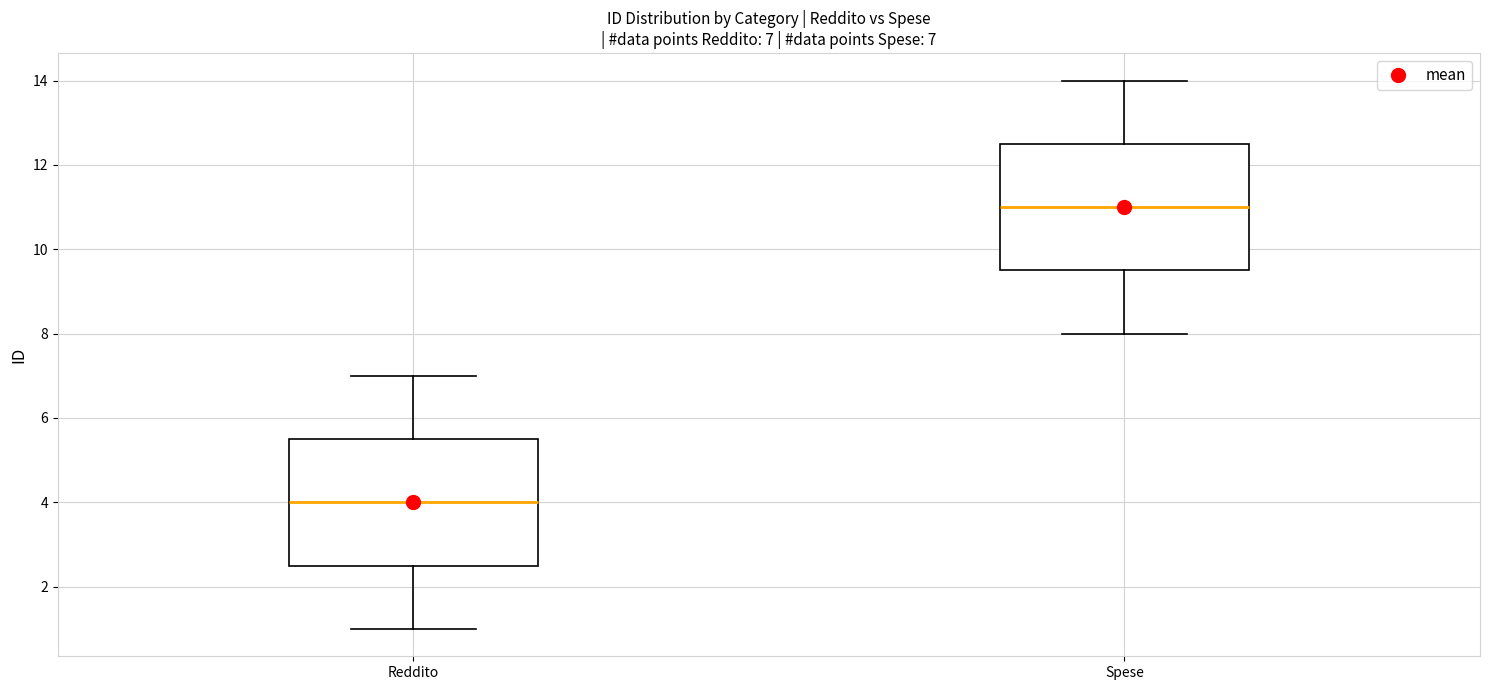

Which box has the lowest median line?

Reddito